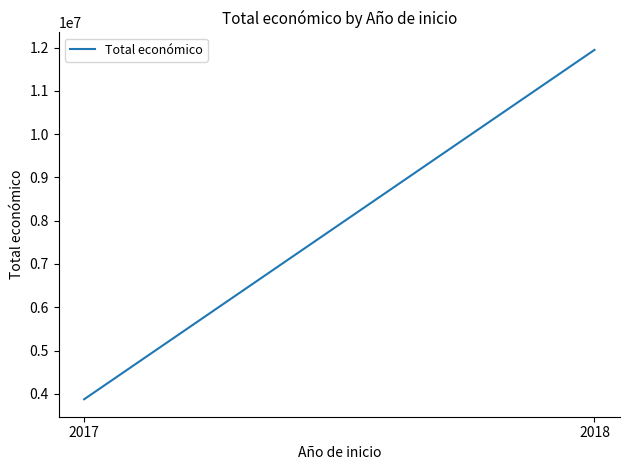

Reading left to right, list all the values displayed in this chart.

2017=3875118	2018=11945473